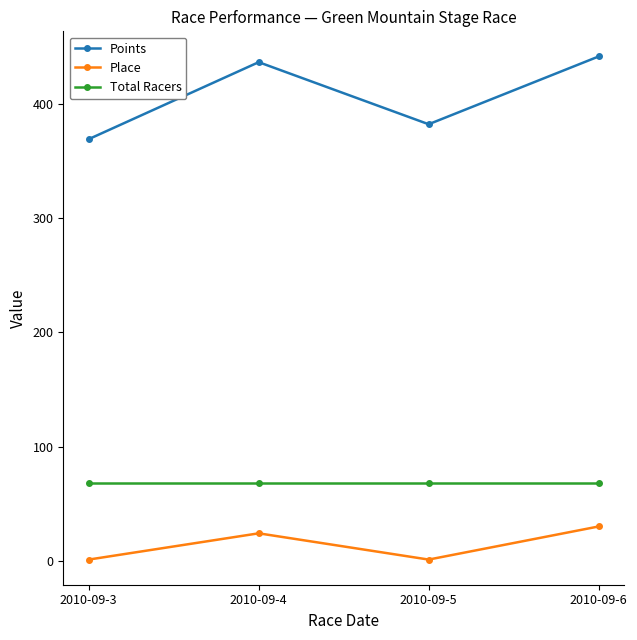

Is it true that Total Racers equals 68.0 at 2010-09-6?

True